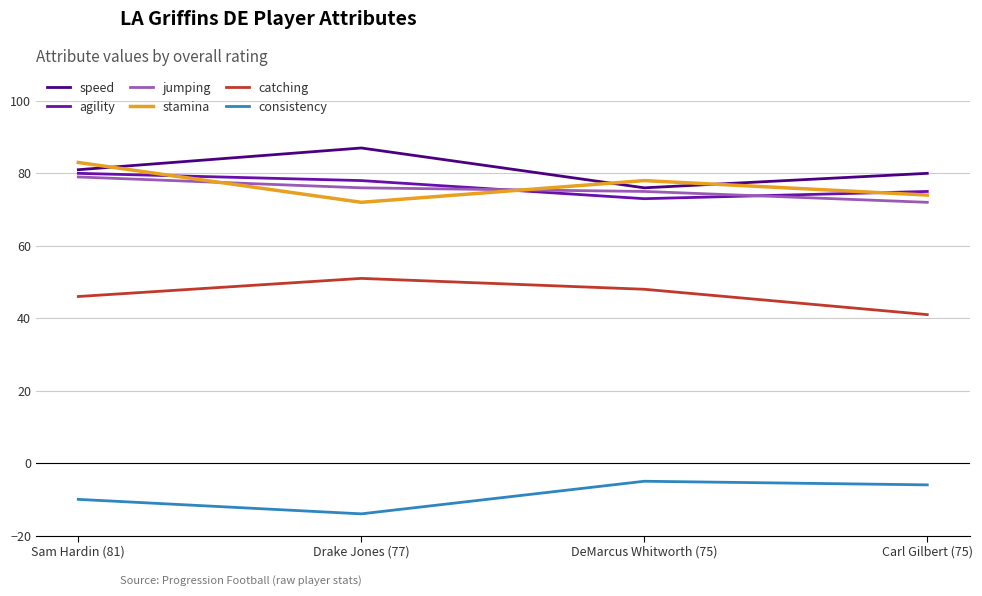

What is the difference between the highest and lowest values at Drake Jones (77)?

101